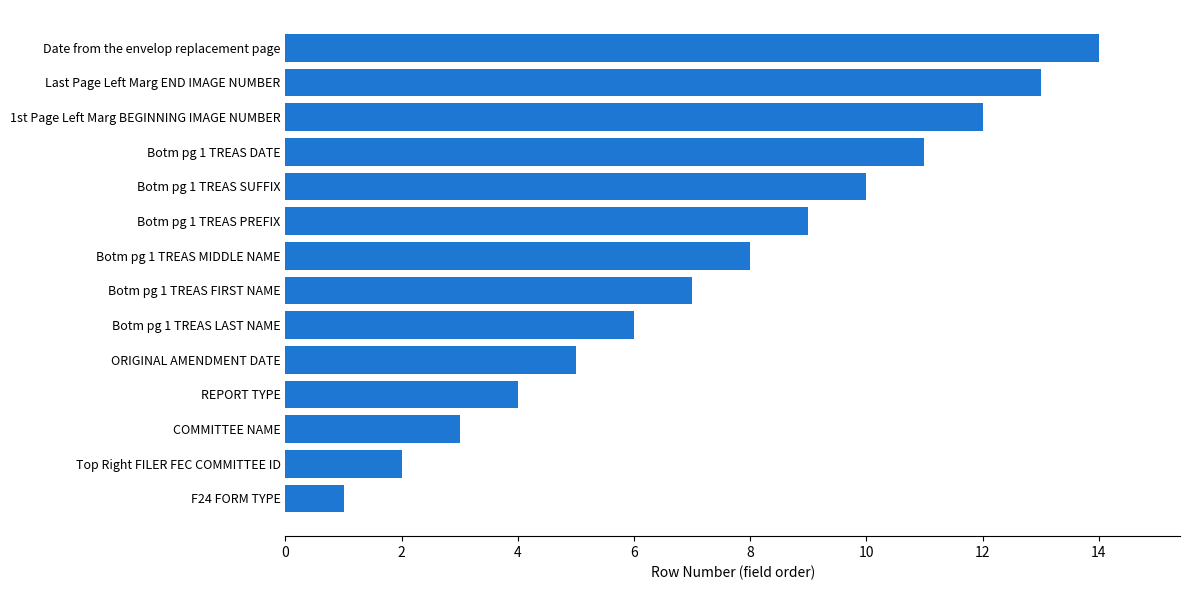

What is the label of the 10th bar from the top?

ORIGINAL AMENDMENT DATE